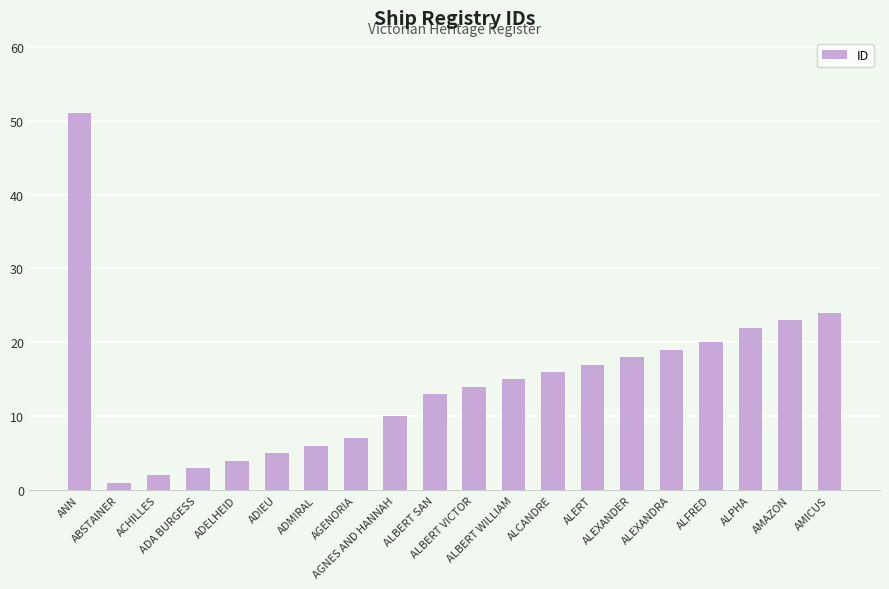

Are the bars horizontal?

No